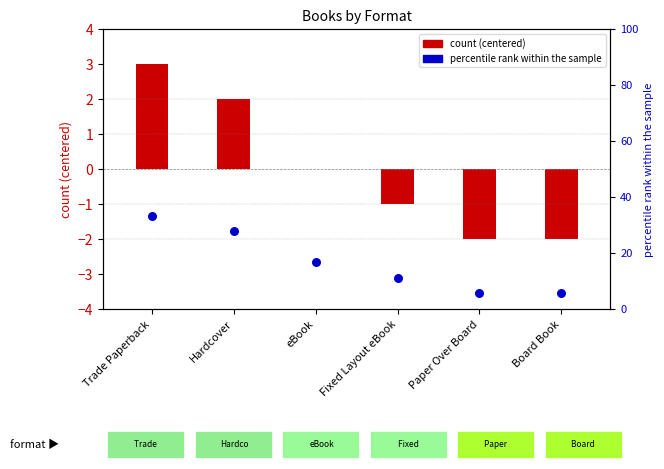

Between eBook and Trade Paperback, which is larger?

Trade Paperback